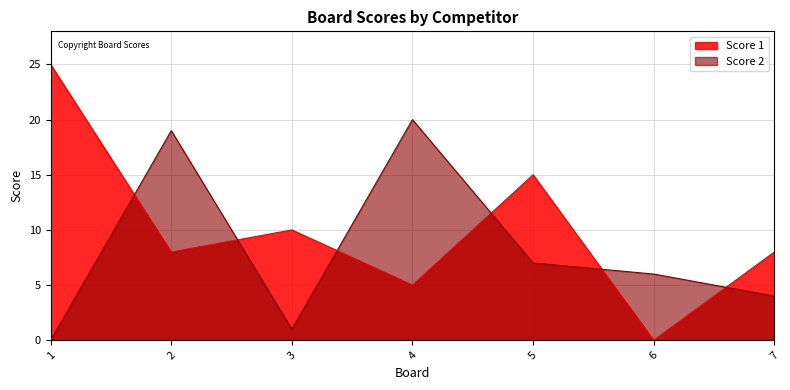

Is it true that Score 1 equals 0 at 6?

True